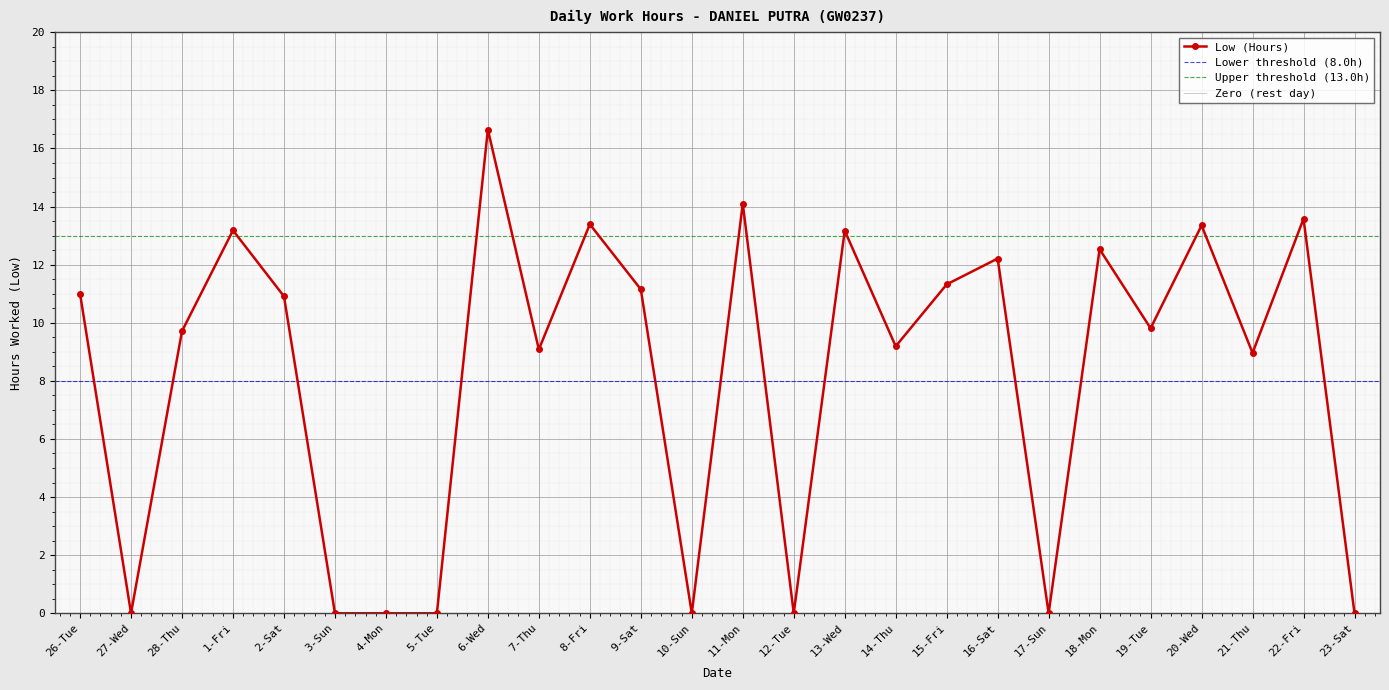

What is the difference between the second highest and second lowest values?

14.1